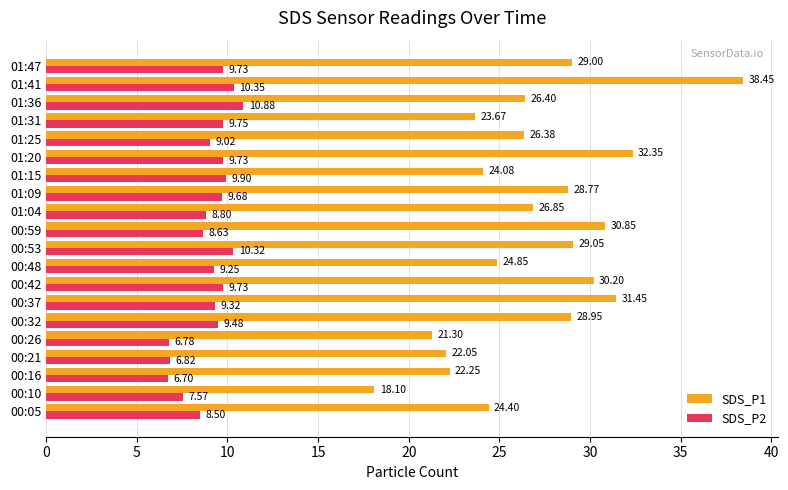

What is the total value across all series at 00:26?

28.1